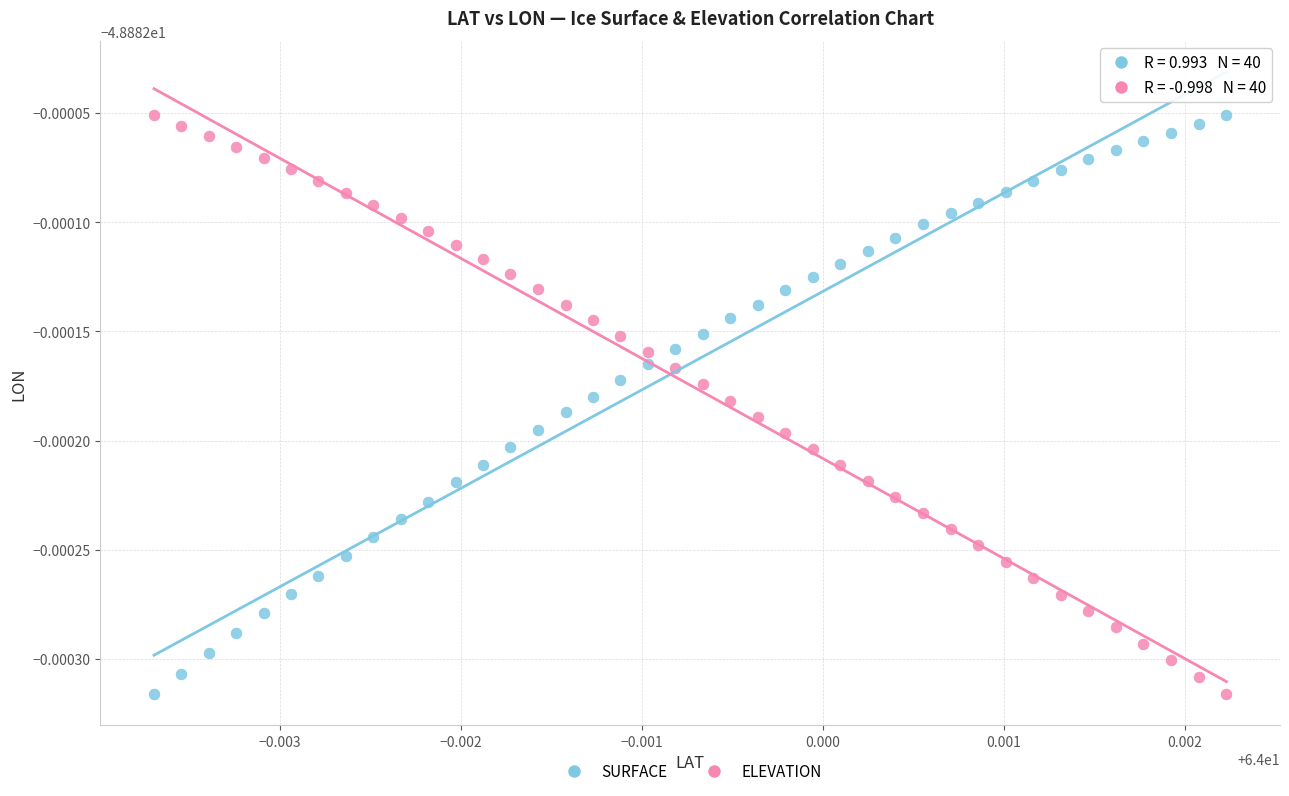

What are all the series names shown in the legend?

SURFACE, ELEVATION